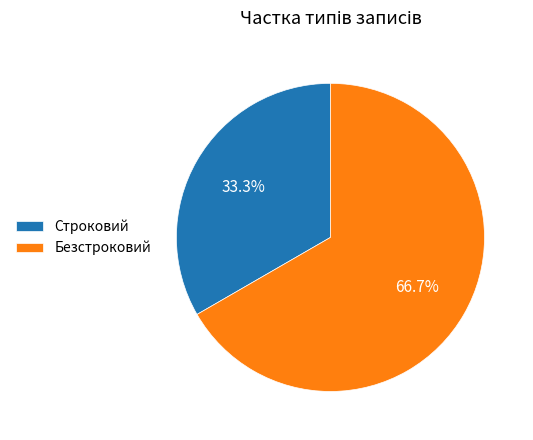

To the nearest percent, what is the average slice percentage?

50%